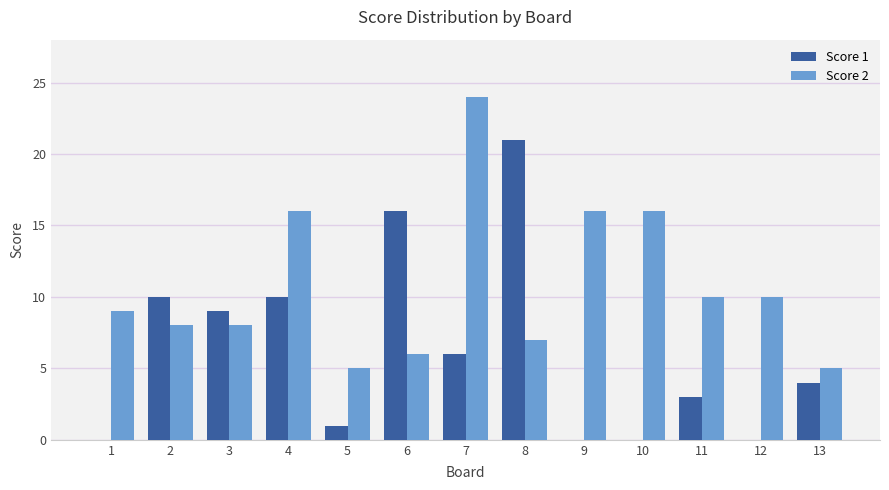

Between 8 and 12, which series saw the biggest shift?

Score 1